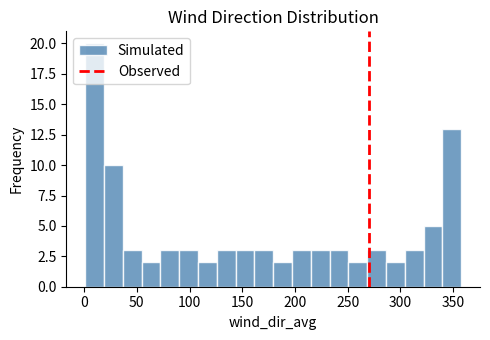

Read against the x-axis, roughly where is the centre of the tallest bar?

10